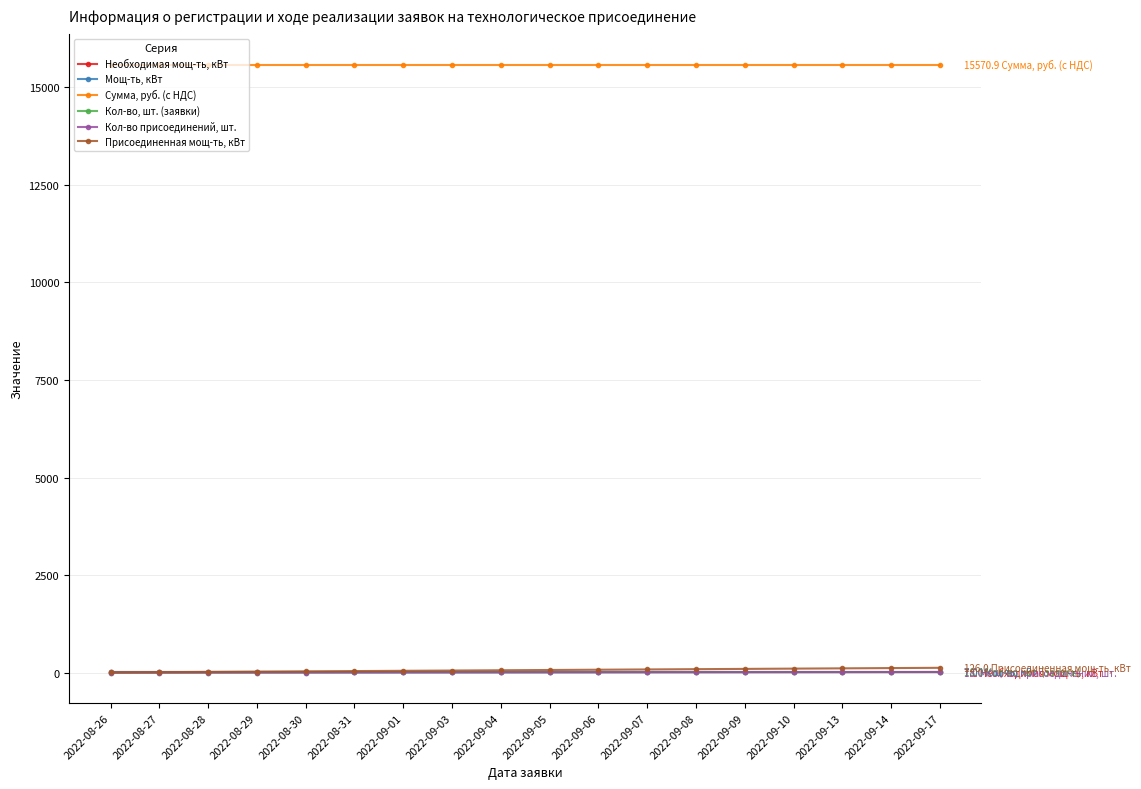

How many lines are shown in the chart?

6